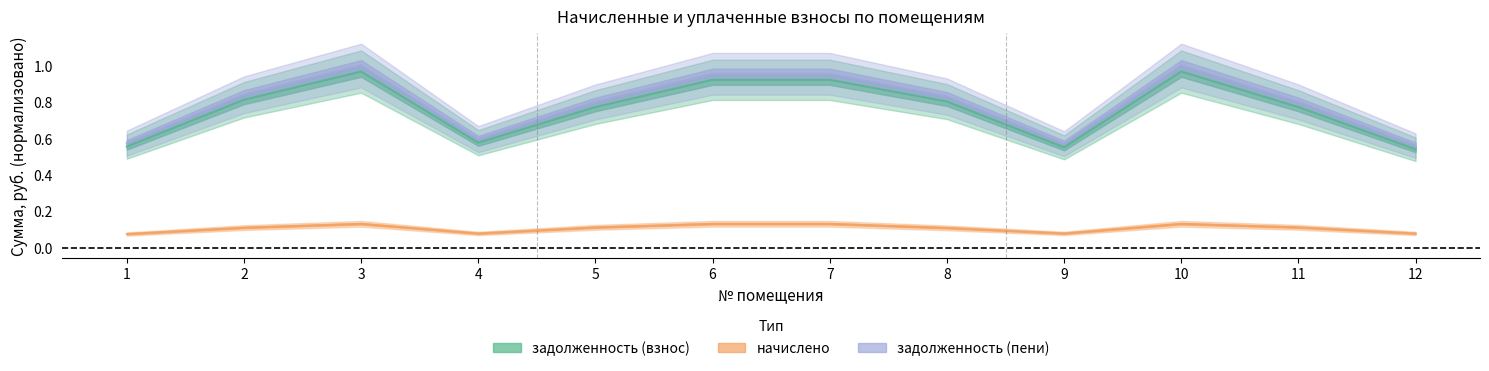

Is this an area chart (filled region under the line)?

No